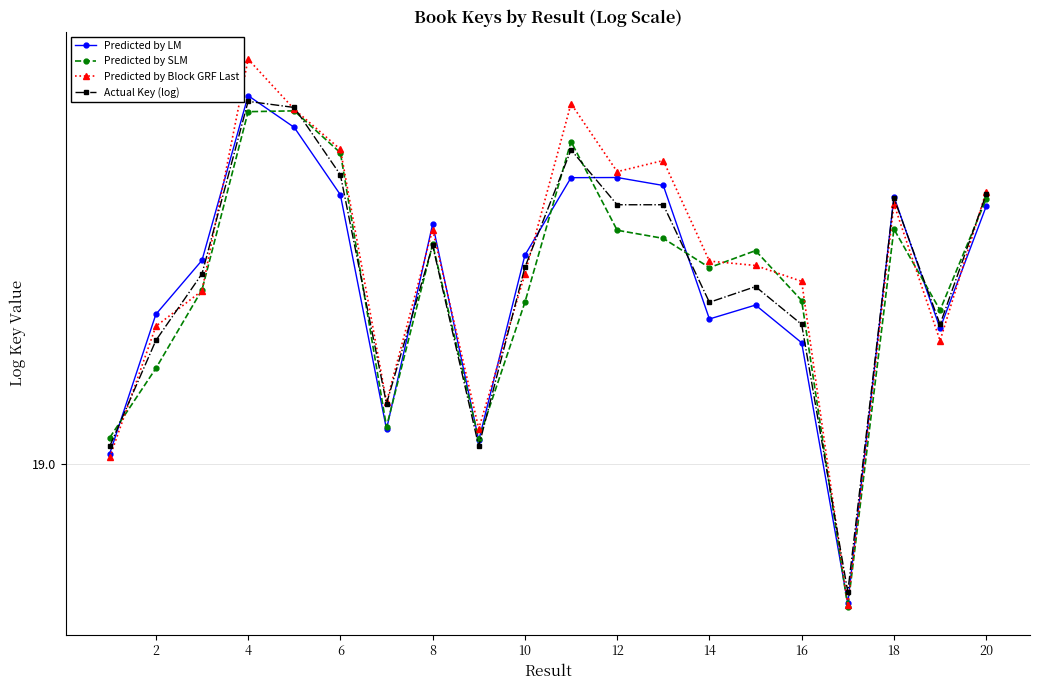

Is this an area chart (filled region under the line)?

No